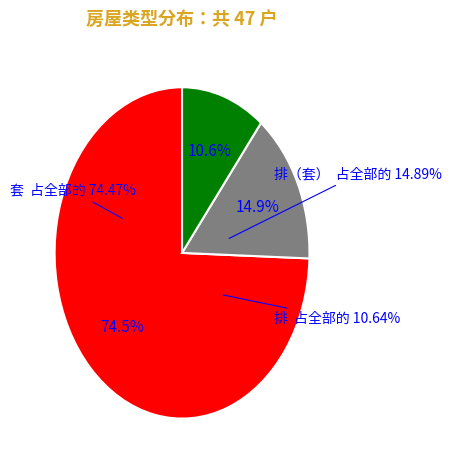

Is it true that 排 is 18% of the pie?

False